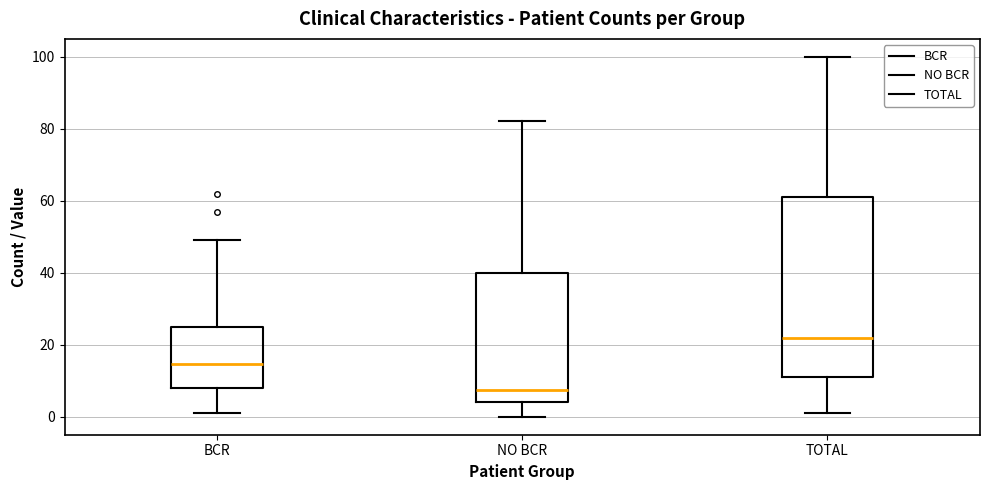

Reading left to right, read every box against the y-axis: the position of its median line, the range the box covers, and the ends of its whiskers. The values are not printed on the chart, so give them approximately, as read against the axis.

BCR: median 14, box 8 to 26, whiskers 2 to 50
NO BCR: median 8, box 4 to 40, whiskers 0 to 82
TOTAL: median 22, box 12 to 62, whiskers 2 to 100